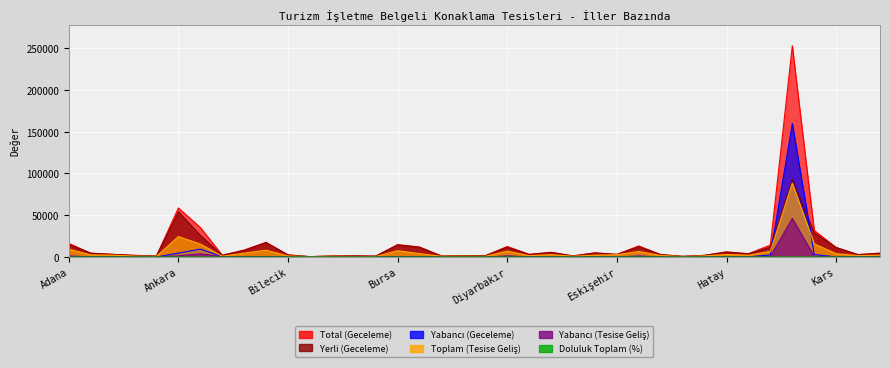

True or false: Yerli (Geceleme) has a value of 93092.0 at İstanbul.

True